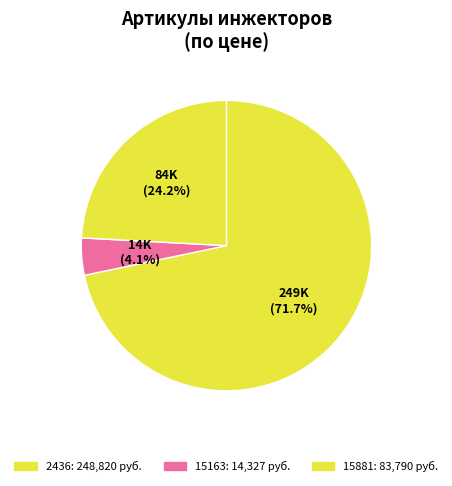

To the nearest percent, what is the difference between the largest and smallest slice percentages?

68%